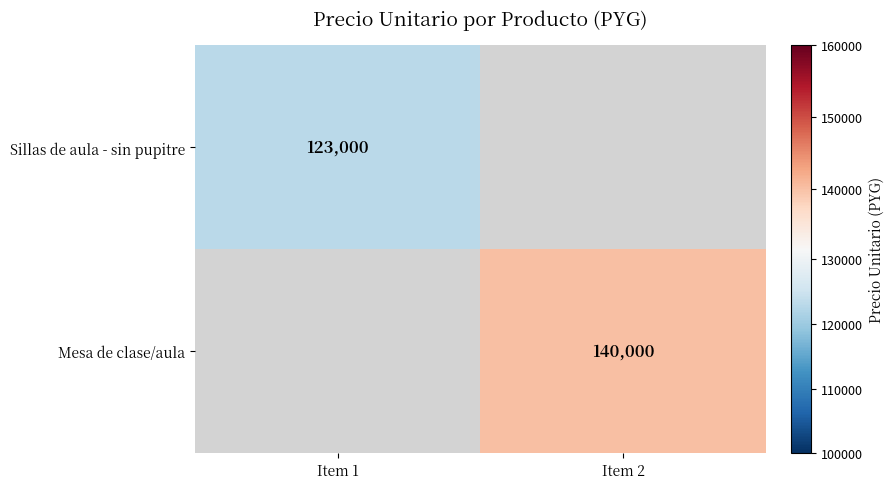

The Mesa de clase/aula series shows 140000 at Item 2. True or false?

True